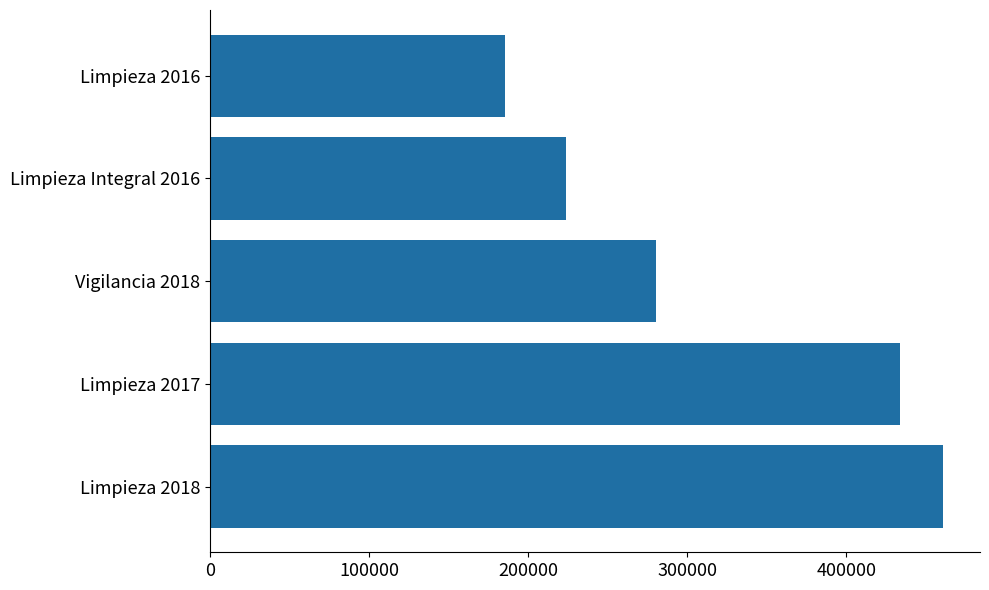

What is the difference between the maximum and minimum values?

275525.2